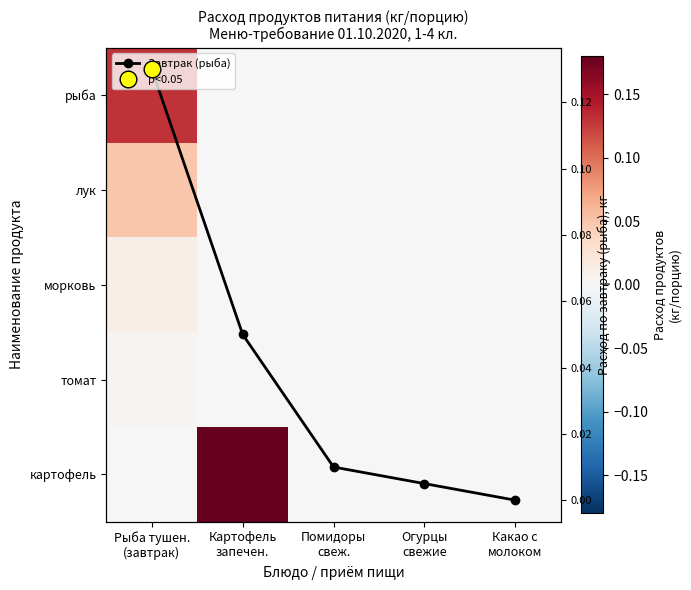

What is the sum of all лук values?

0.1